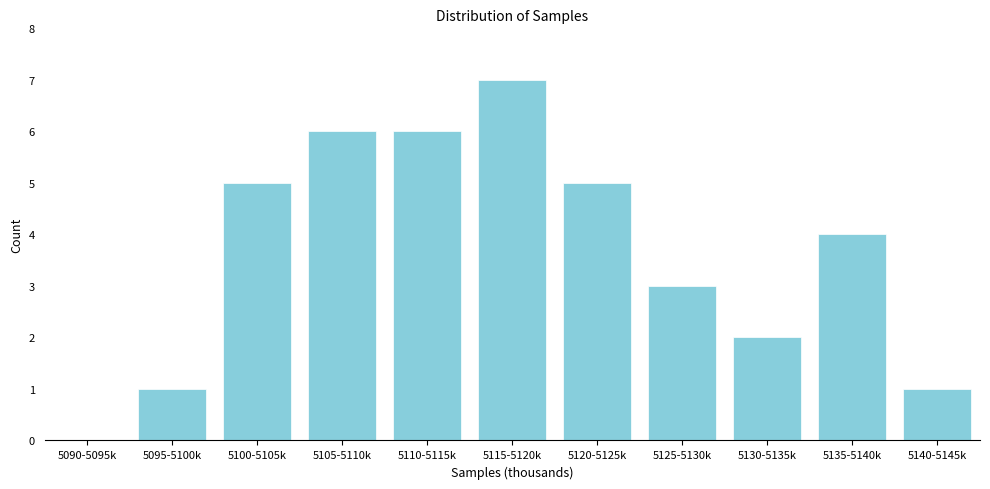

Reading left to right, list all the values displayed in this chart.

5090-5095k=0	5095-5100k=1	5100-5105k=5	5105-5110k=6	5110-5115k=6	5115-5120k=7	5120-5125k=5	5125-5130k=3	5130-5135k=2	5135-5140k=4	5140-5145k=1